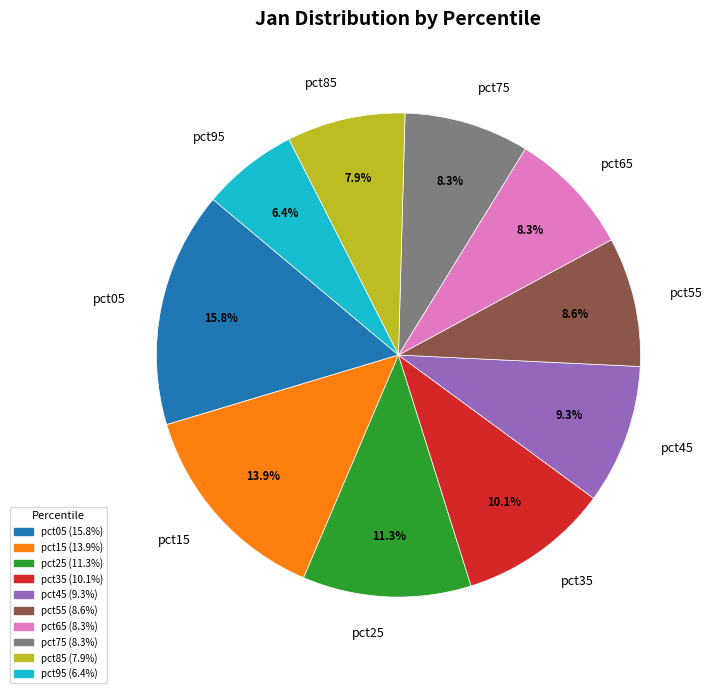

Approximately how many times larger is the value at pct55 compared to pct25?

0.8